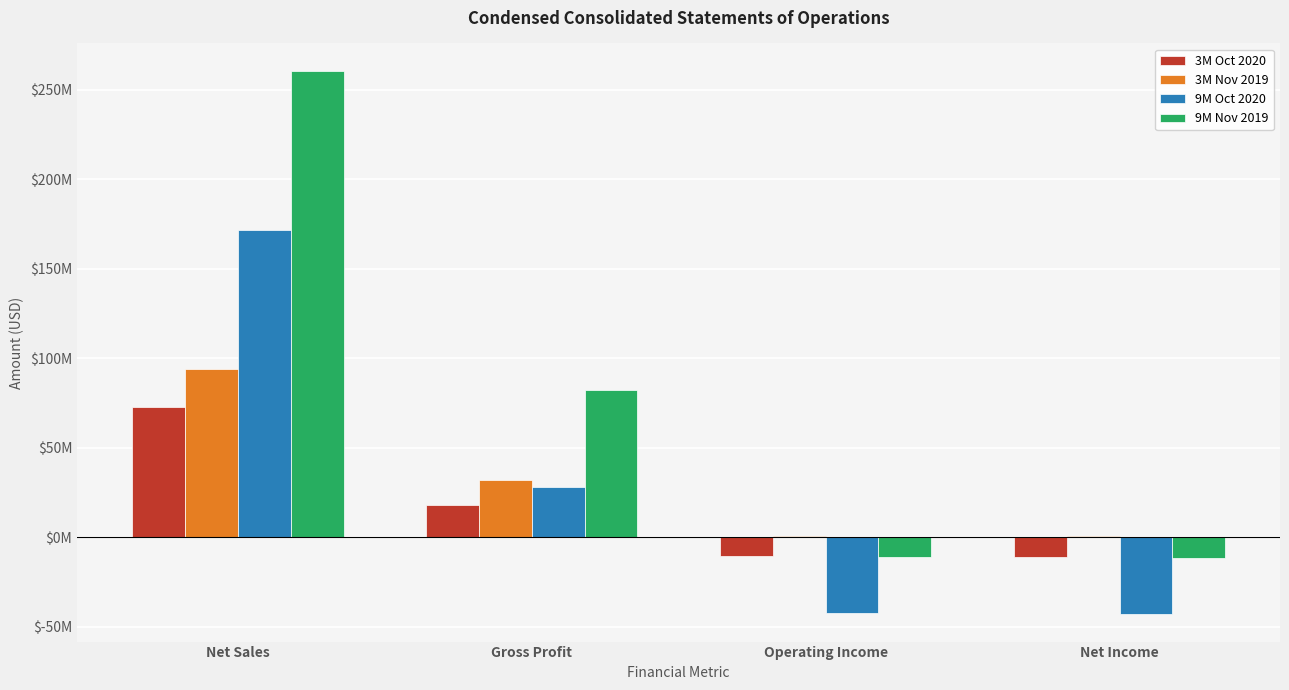

What is the smallest value displayed?

-43140000